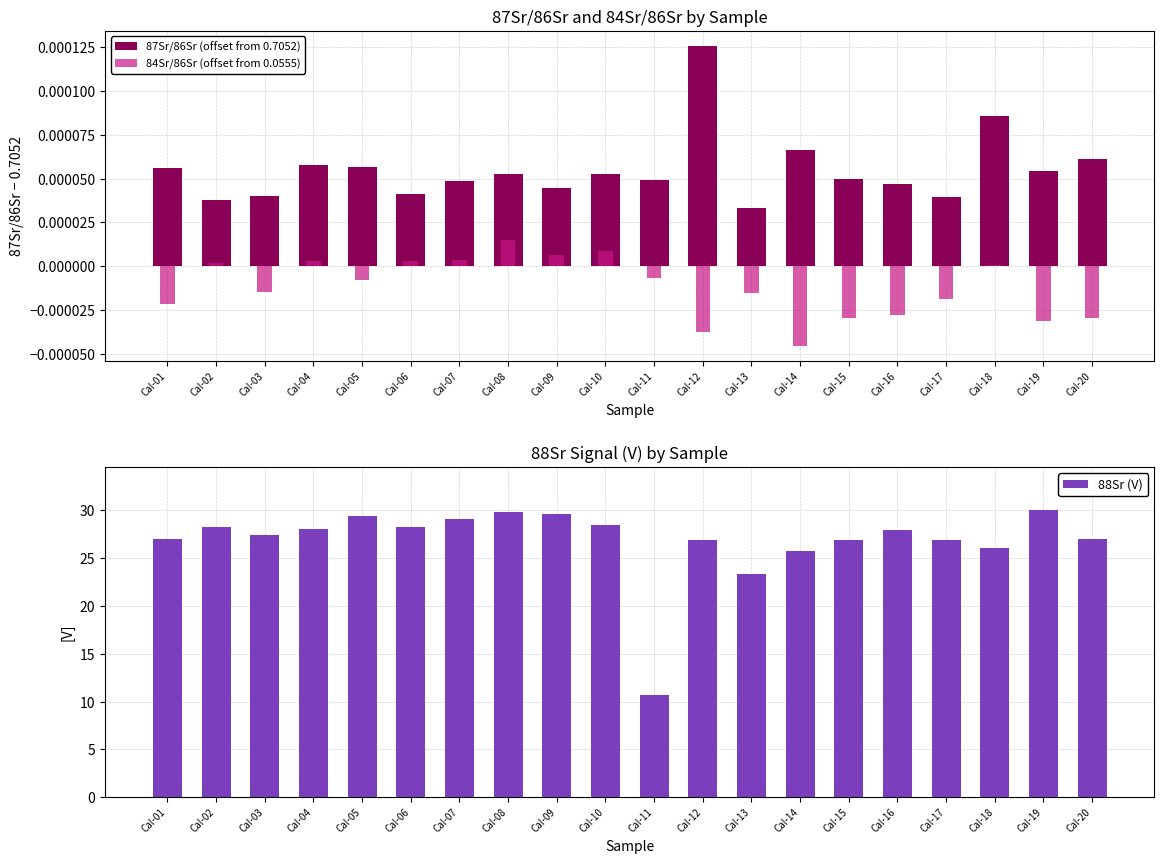

Rank the categories by 88Sr (V) value from highest to lowest.

Cal-19, Cal-08, Cal-09, Cal-05, Cal-07, Cal-10, Cal-06, Cal-02, Cal-04, Cal-16, Cal-03, Cal-20, Cal-01, Cal-17, Cal-15, Cal-12, Cal-18, Cal-14, Cal-13, Cal-11